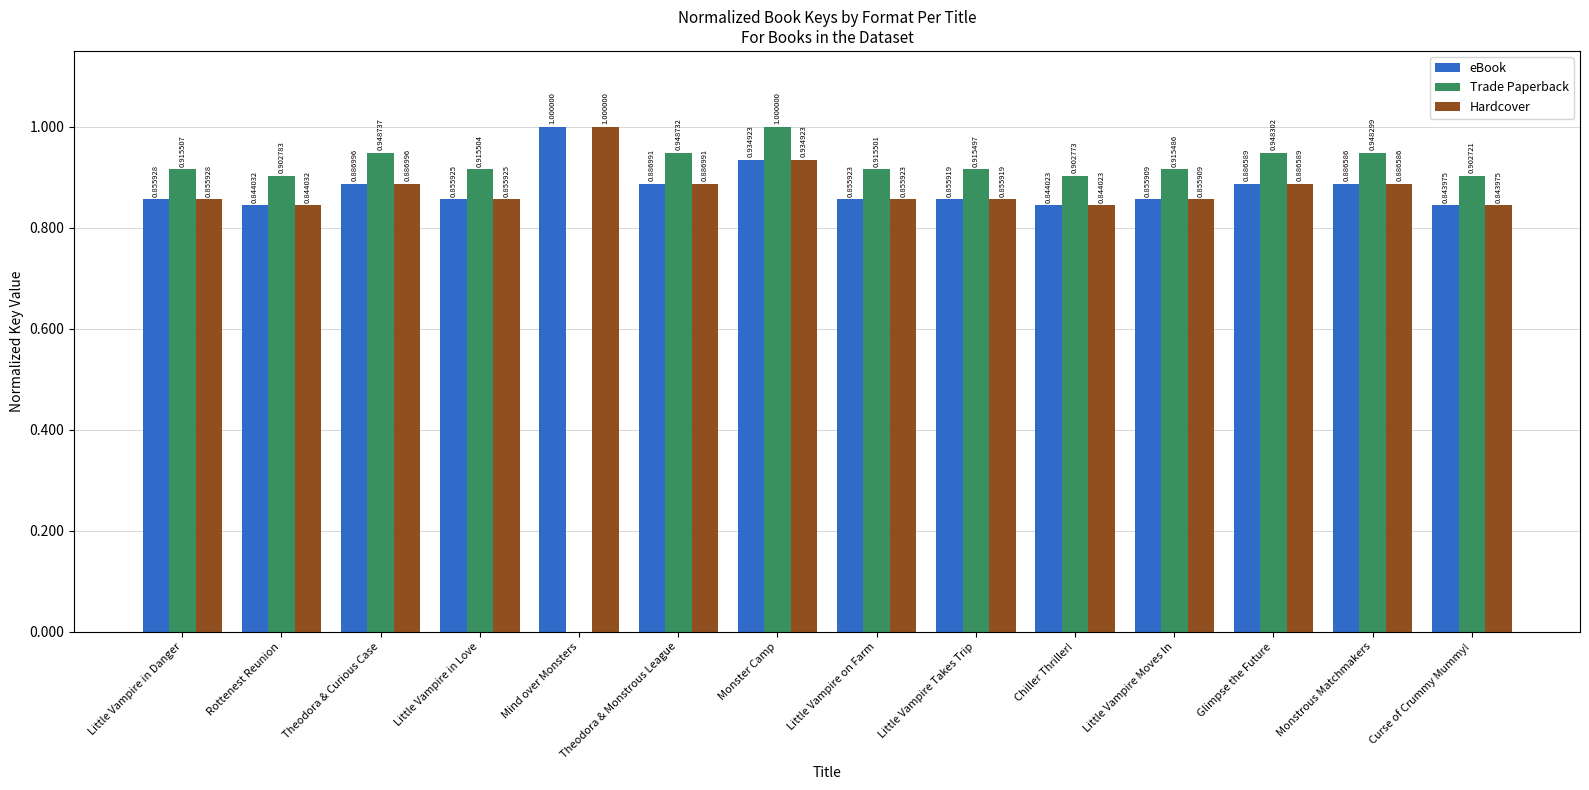

Is it true that Trade Paperback equals 0.9 at Theodora & Monstrous League?

True